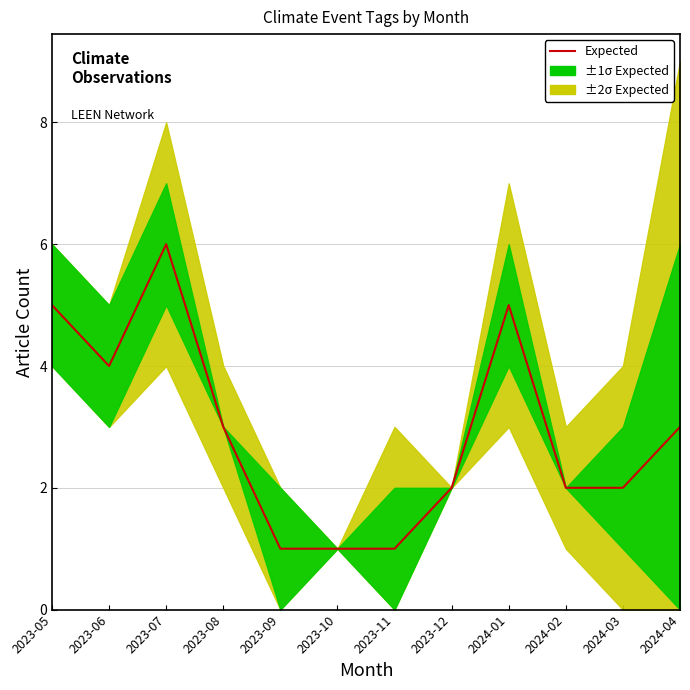

What is the change in value from 2023-08 to 2023-09?

-2